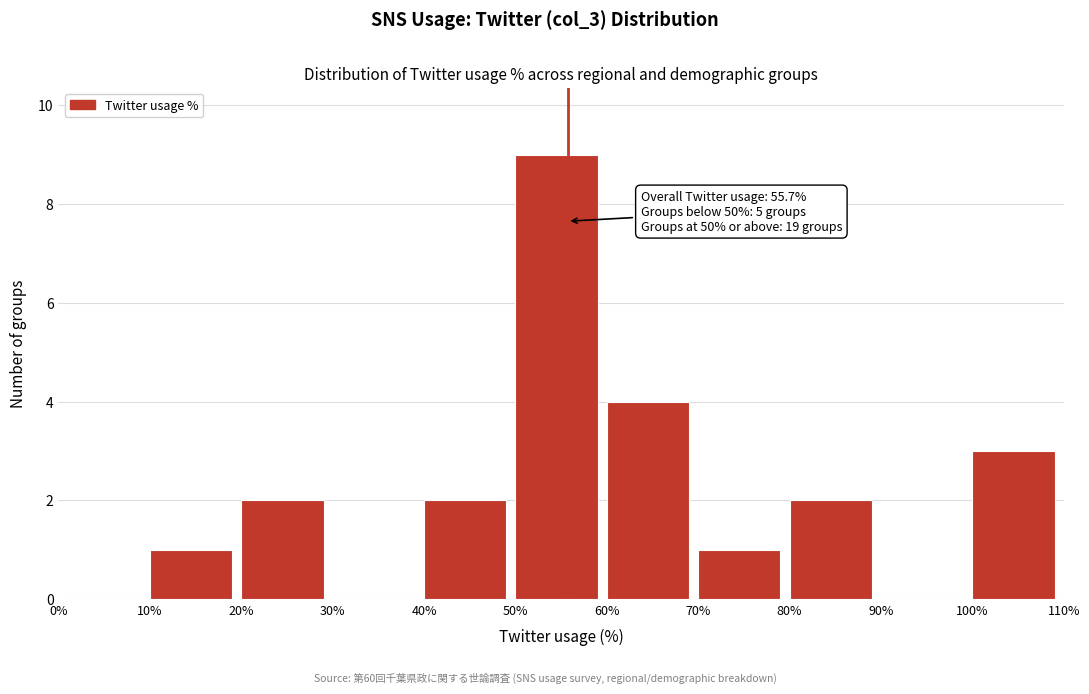

Over which range of the x-axis is the bar tallest?

50% to 60%